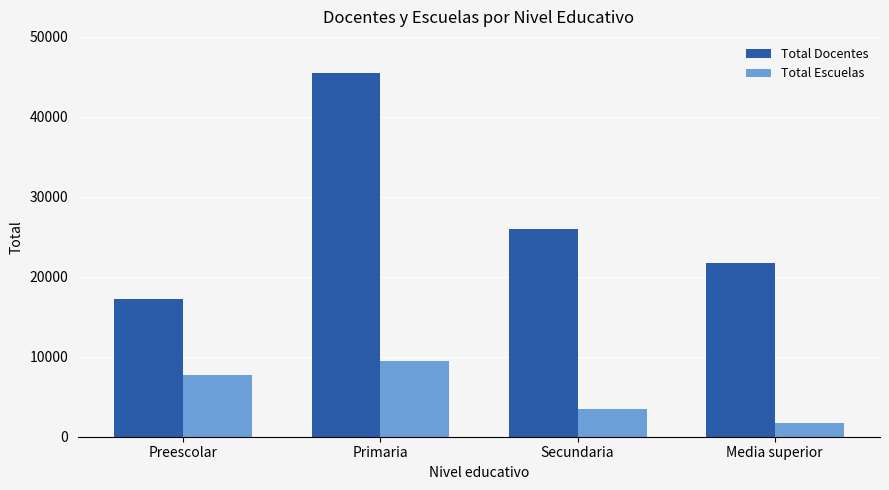

List the series in order of their overall mean, highest first.

Total Docentes, Total Escuelas